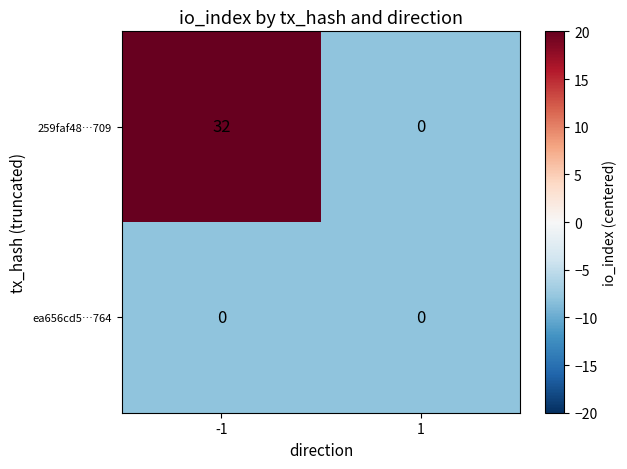

What is the total value across all series at 1?

0